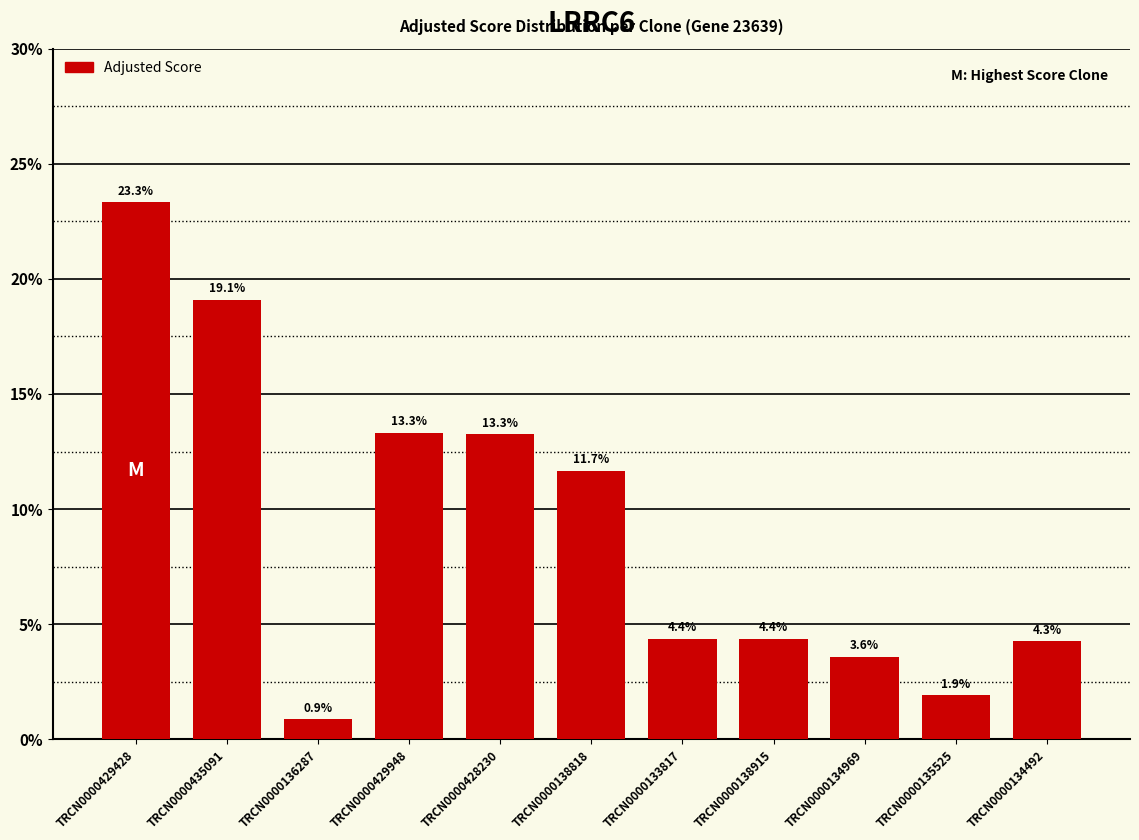

At which category does the chart reach its minimum across all series?

TRCN0000136287